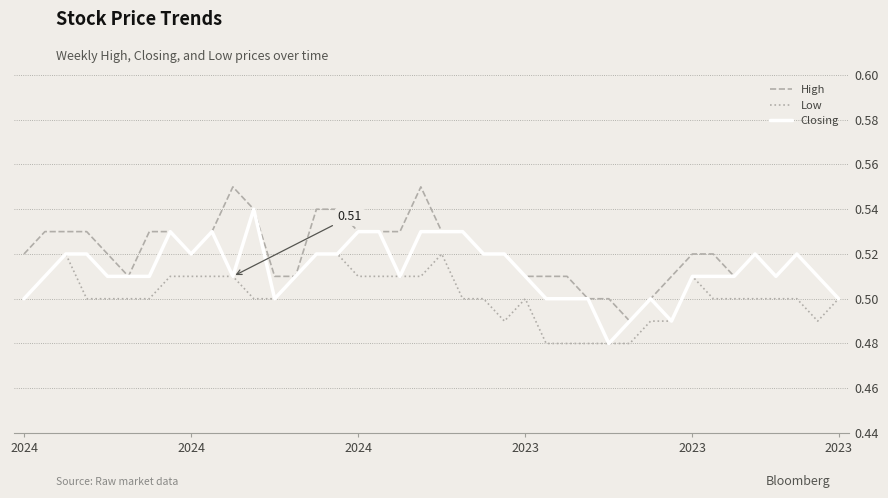

List the series in order of their peak value, lowest first.

Low, Closing, High